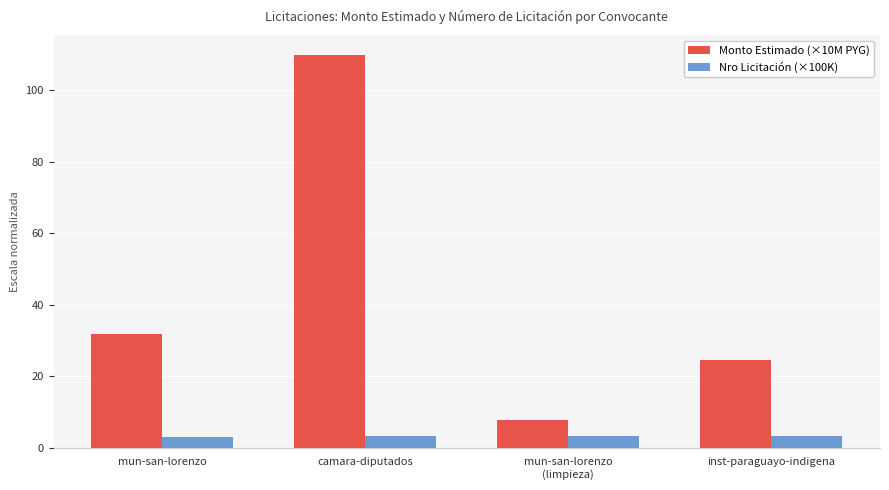

What is the label of the 2nd bar from the right?

mun-san-lorenzo
(limpieza)